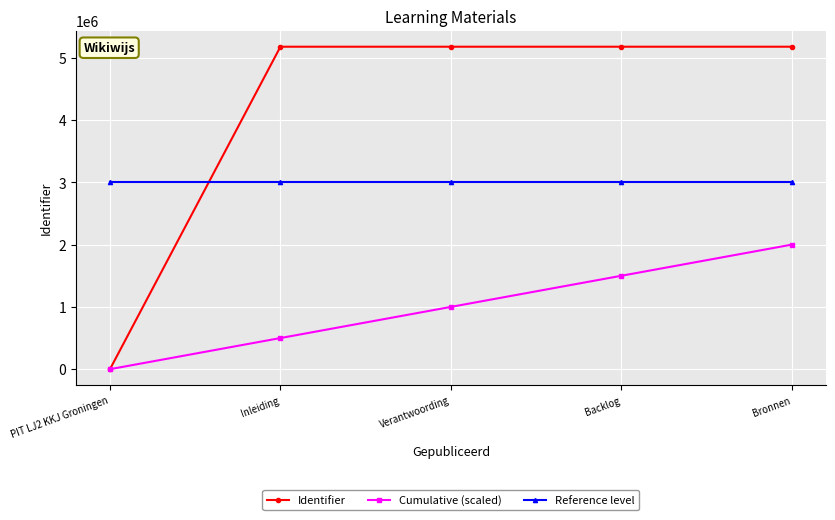

What is the maximum value shown in the chart?

5178001